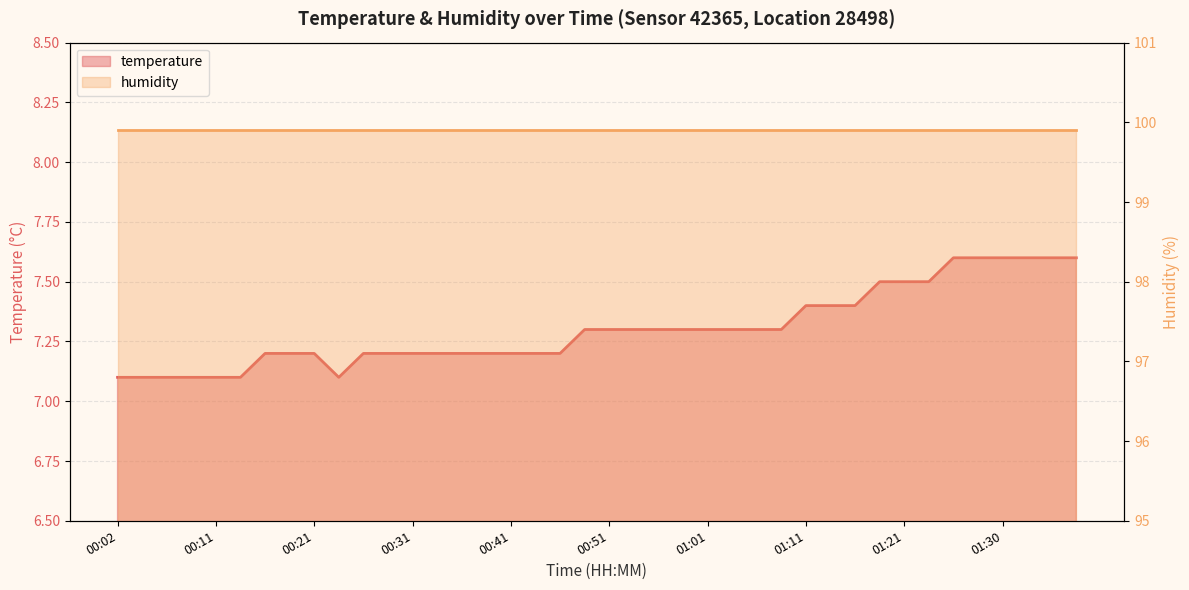

The chart shows a value of 7.1 at 00:04. True or false?

True